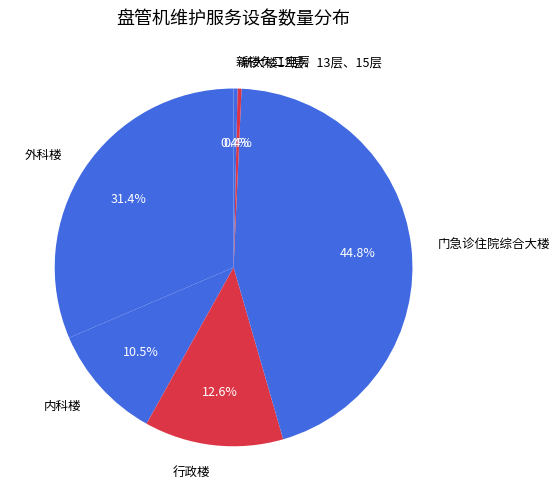

To the nearest percent, what is the difference between the largest and smallest slice percentages?

44%